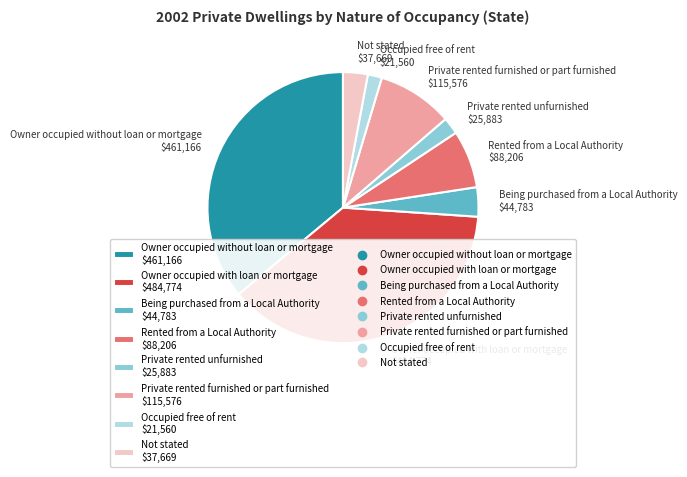

True or false: Owner occupied without loan or mortgage $461,166 accounts for 23% of the total.

False